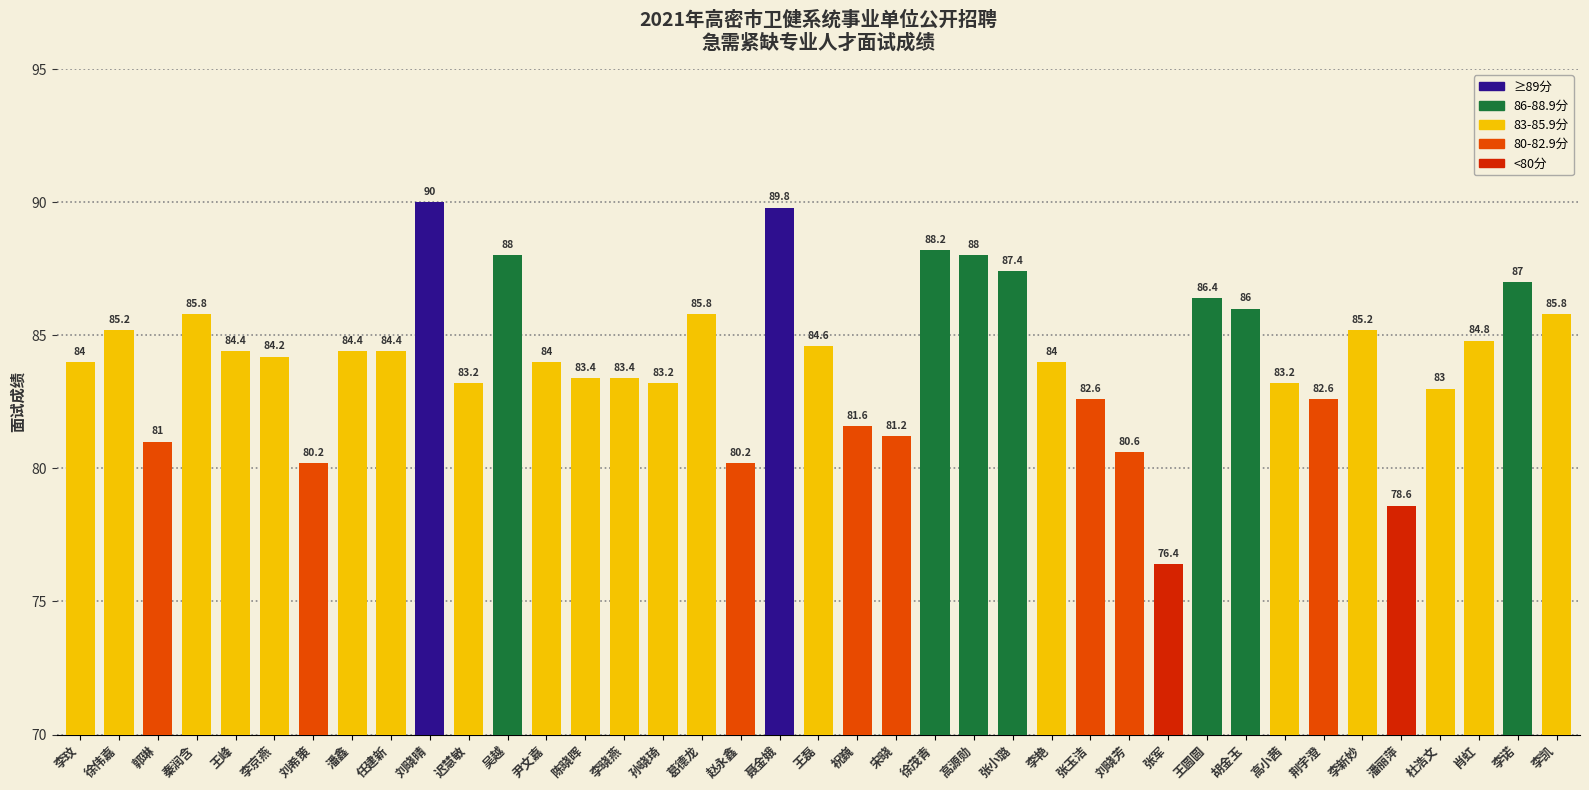

Reading right to left, list all the values displayed in this chart.

85.8	87.0	84.8	83.0	78.6	85.2	82.6	83.2	86.0	86.4	76.4	80.6	82.6	84.0	87.4	88.0	88.2	81.2	81.6	84.6	89.8	80.2	85.8	83.2	83.4	83.4	84.0	88.0	83.2	90.0	84.4	84.4	80.2	84.2	84.4	85.8	81.0	85.2	84.0